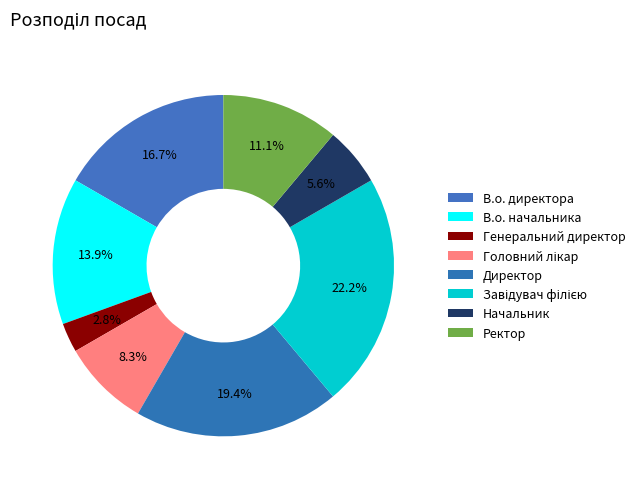

Is it true that В.о. директора is 17% of the pie?

True